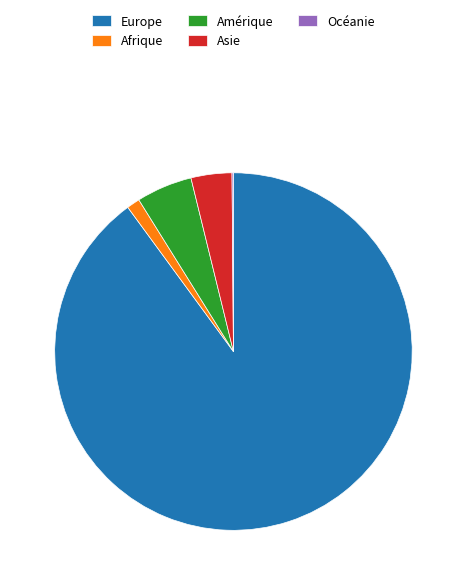

Is it true that Afrique is 11% of the pie?

False